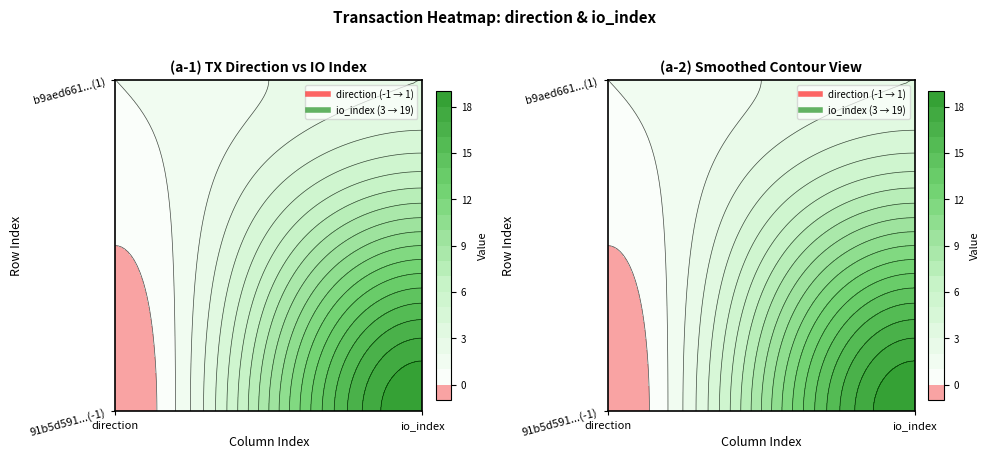

What is the difference between the highest and lowest values at 1?

16